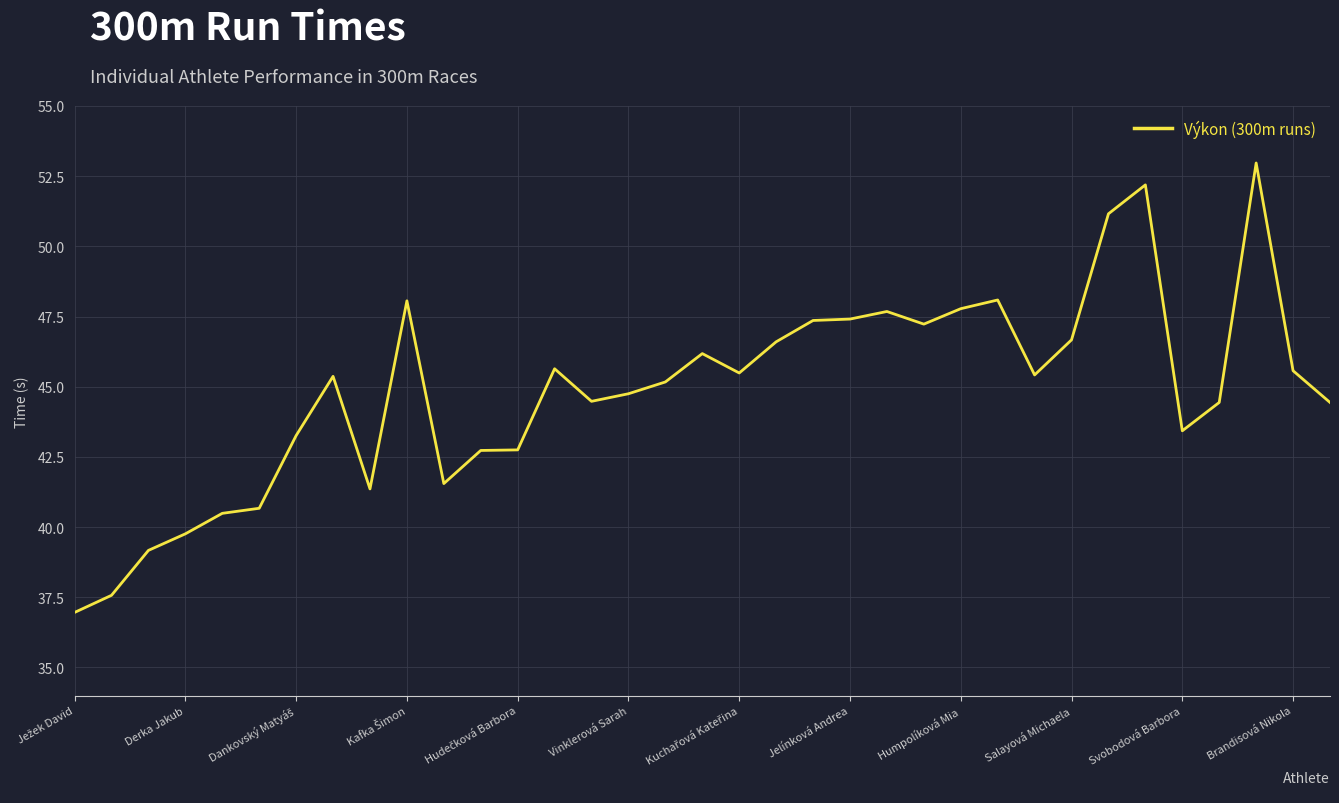

What is the minimum value shown in the chart?

37.0